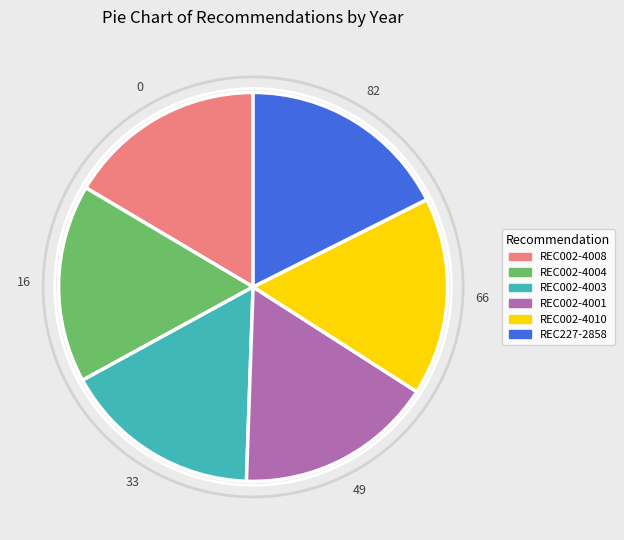

Is there any slice that represents more than half of the pie?

No